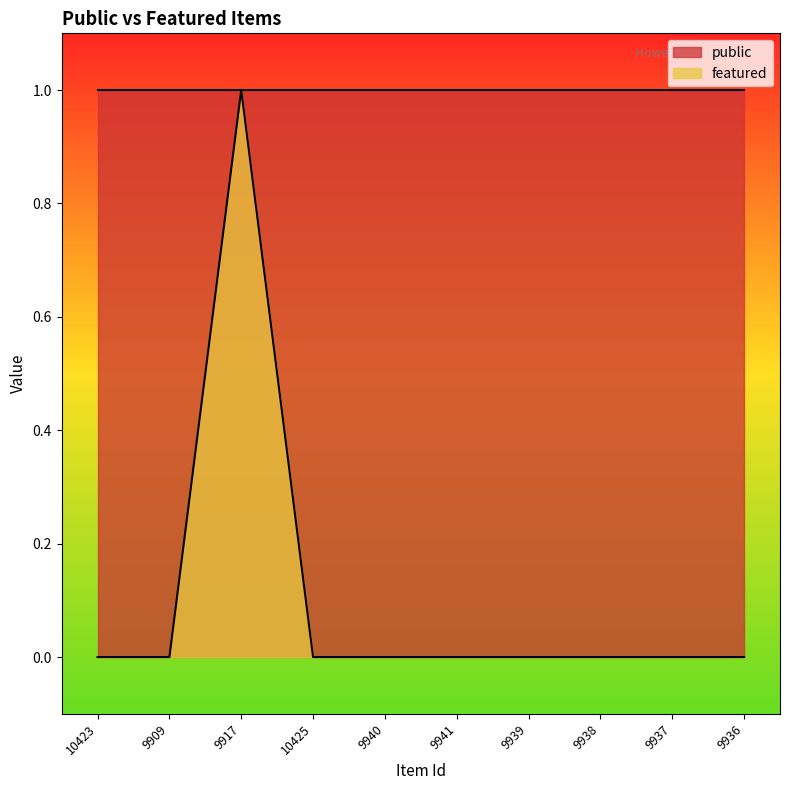

Which category has the highest value across all series?

9917